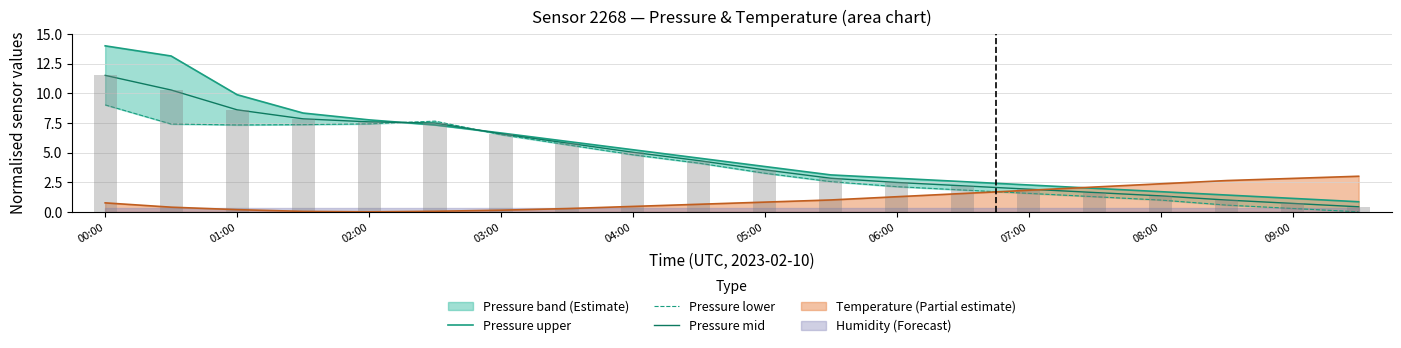

Between 04:00 and 11, which series saw the biggest shift?

Pressure lower